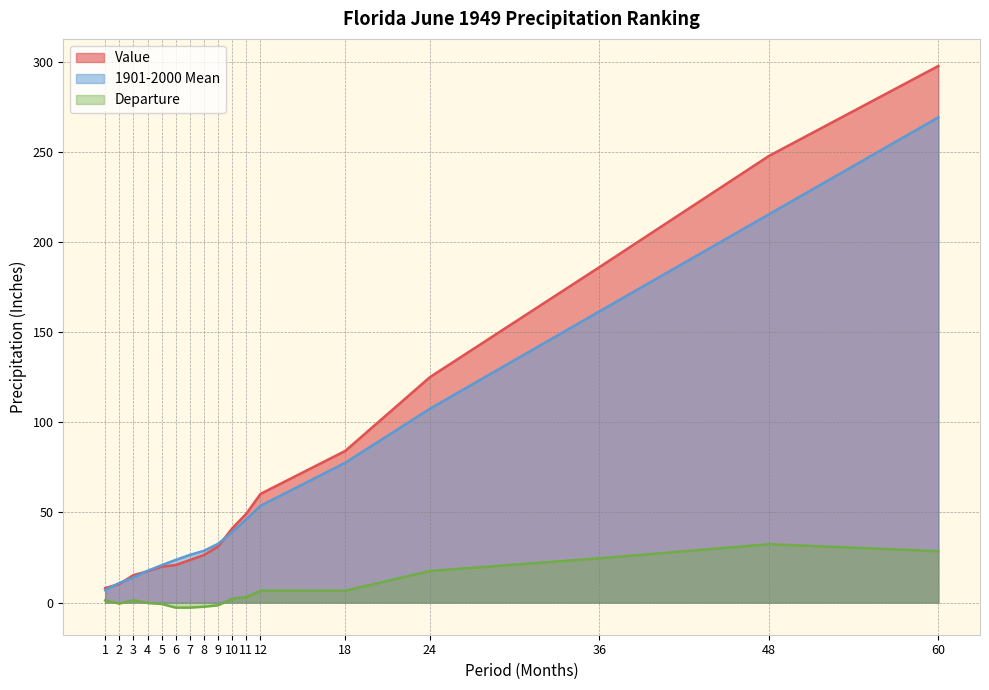

At which category is the sum across all series the highest?

60